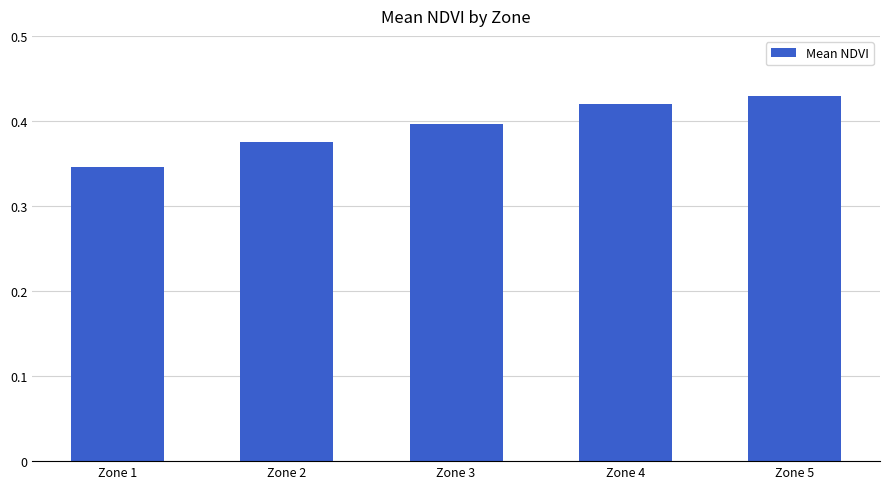

What is the sum of the values at Zone 1 and Zone 2?

0.7